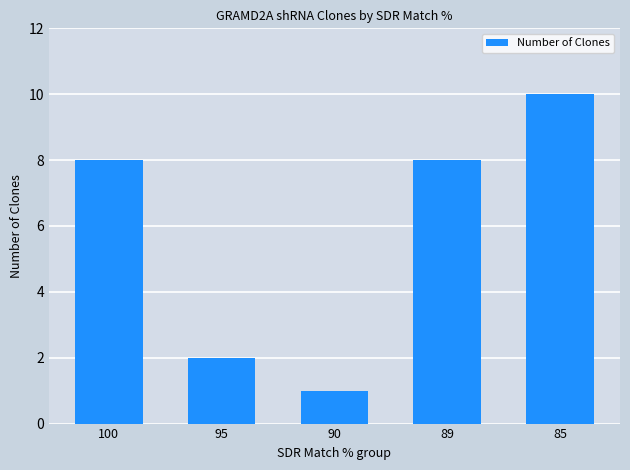

What is the change in value from 95 to 85?

+8